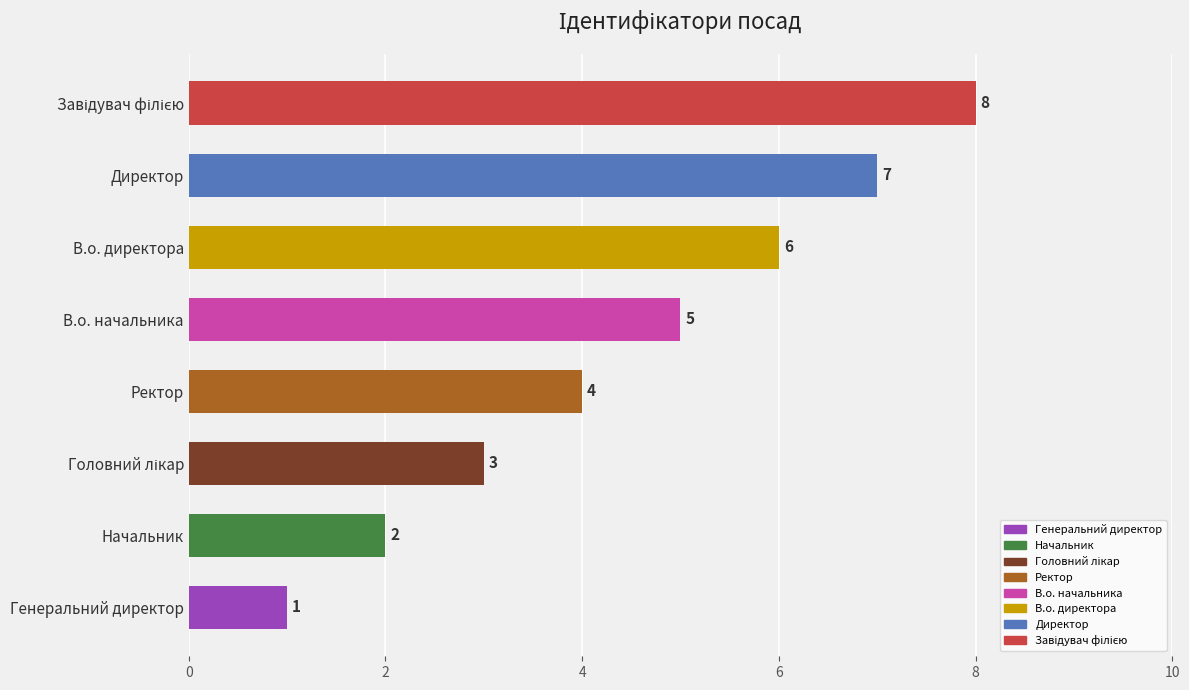

Count the number of data series in this chart.

1